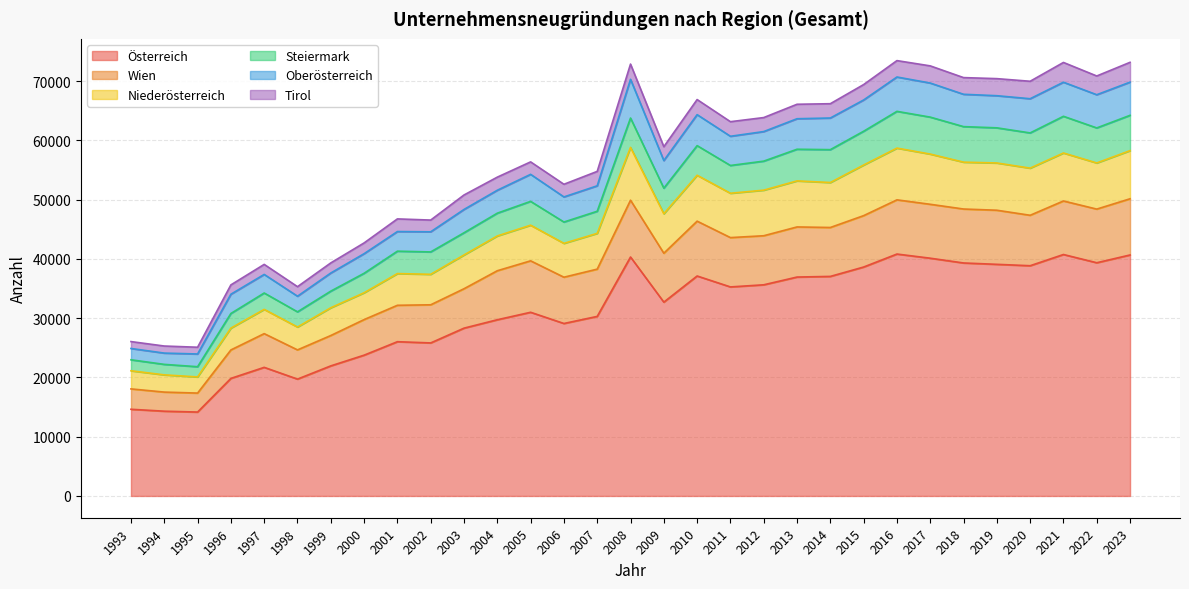

What is the minimum value for Österreich?

14161